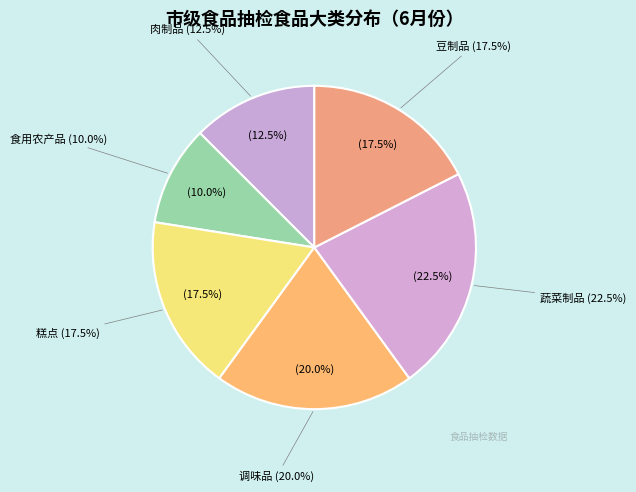

To the nearest percent, what is the difference between the largest and smallest slice percentages?

12%